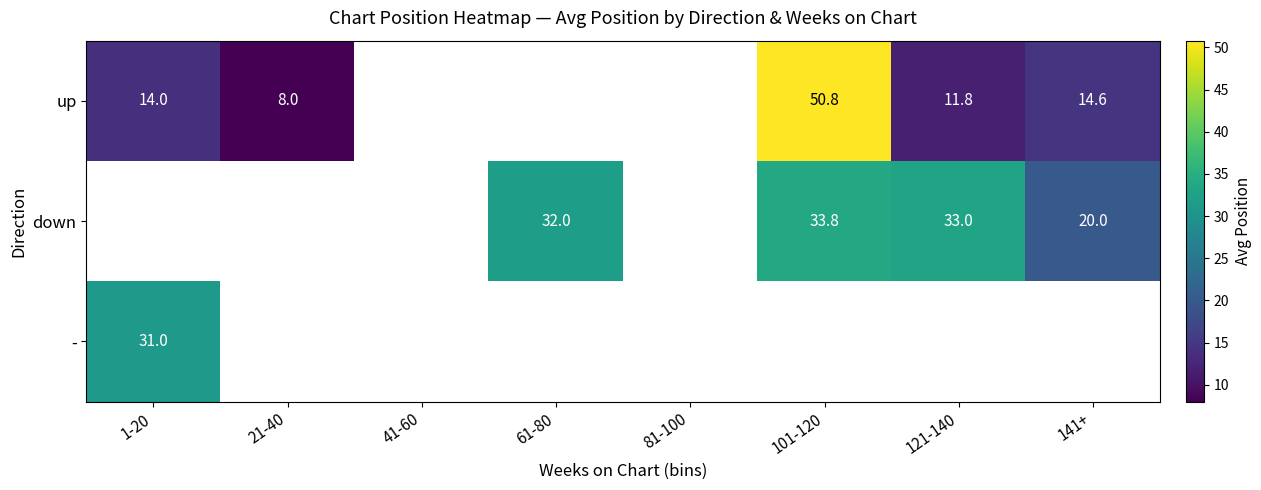

The value of up at 101-120 is 50.8. True or false?

True